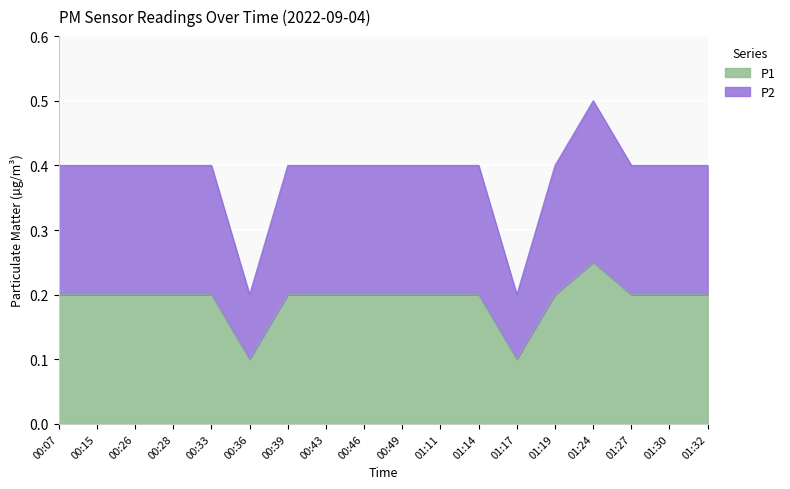

What is the label of the 7th point from the right?

01:14